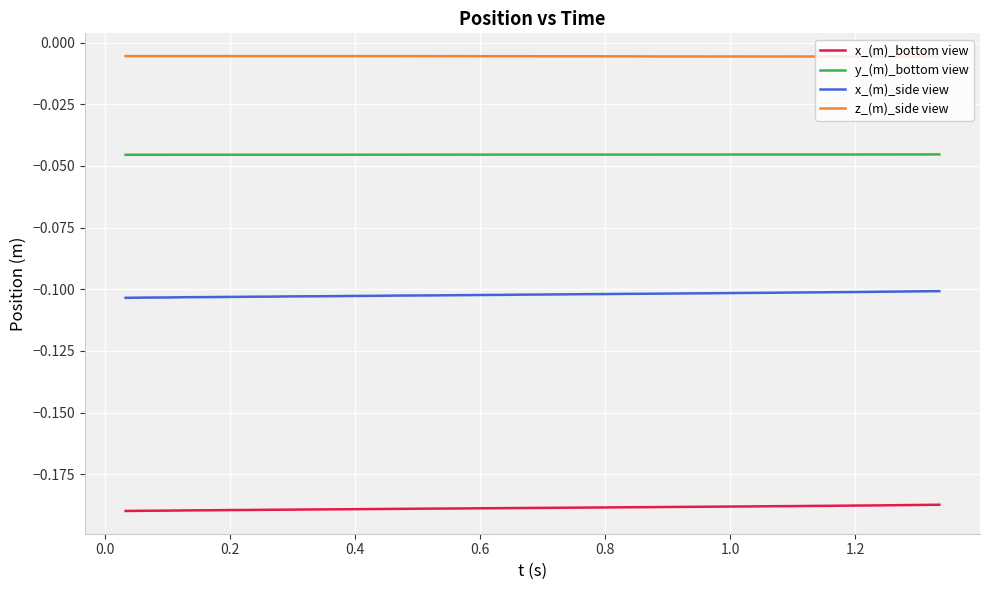

Rank the series by their maximum value, from lowest to highest.

x_(m)_bottom view, x_(m)_side view, y_(m)_bottom view, z_(m)_side view